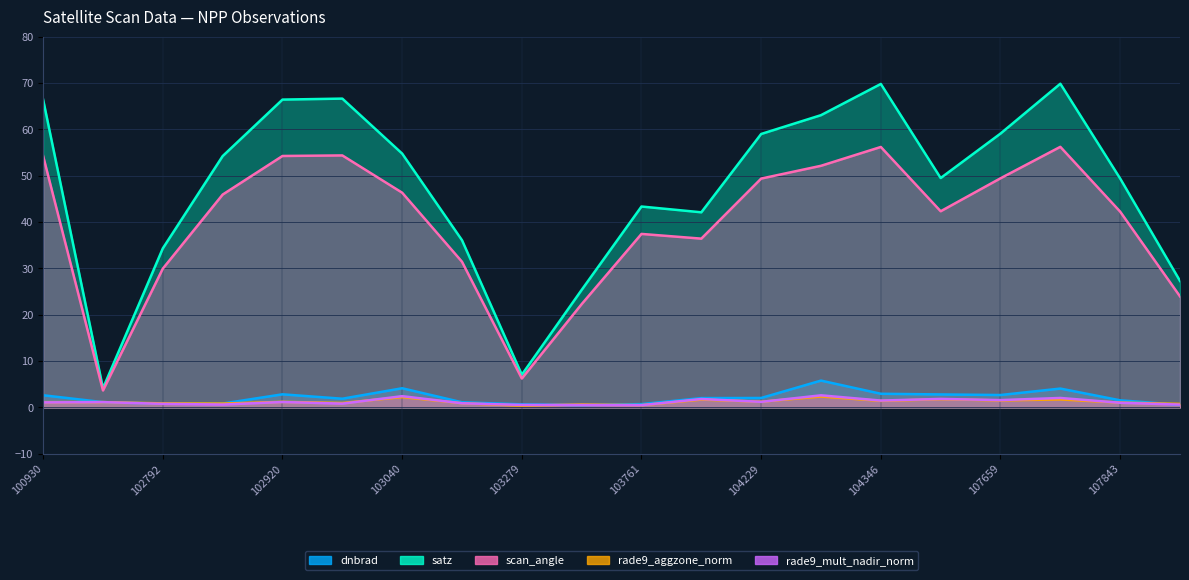

Does the chart display data point markers on the line(s)?

No